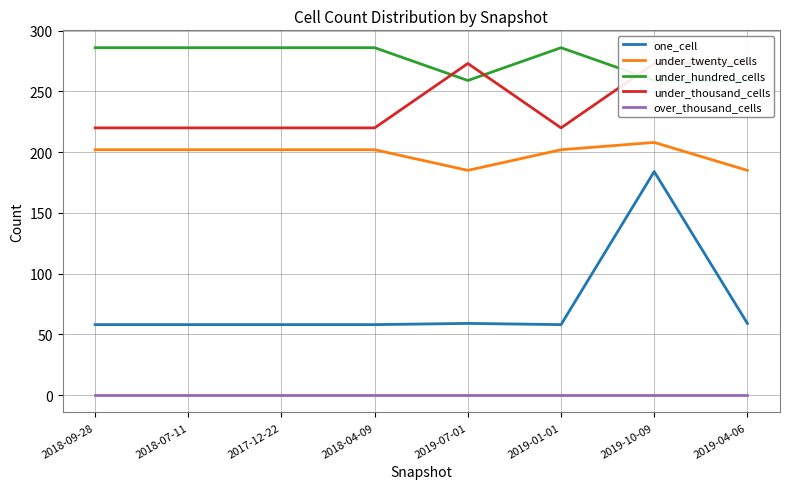

What is the difference between the second highest and minimum values in the under_twenty_cells series?

17